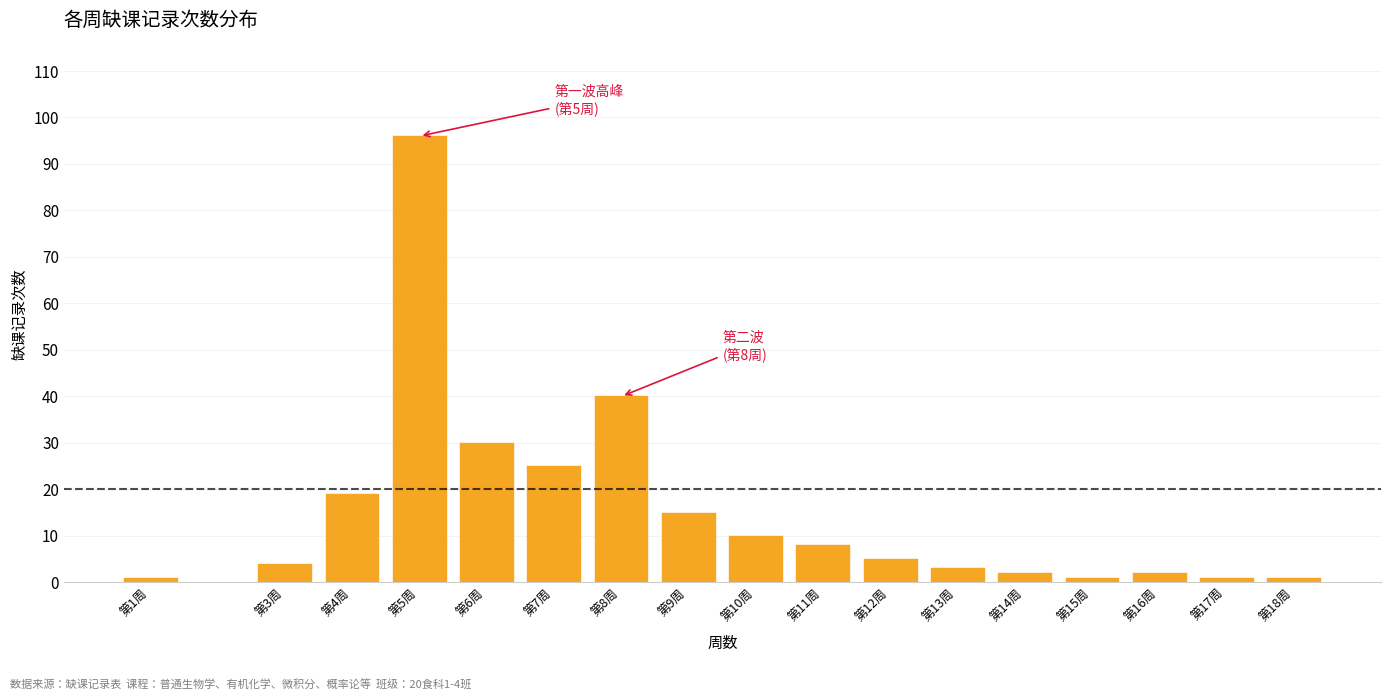

Reading left to right, list all the values displayed in this chart.

第1周=1	第3周=4	第4周=19	第5周=96	第6周=30	第7周=25	第8周=40	第9周=15	第10周=10	第11周=8	第12周=5	第13周=3	第14周=2	第15周=1	第16周=2	第17周=1	第18周=1